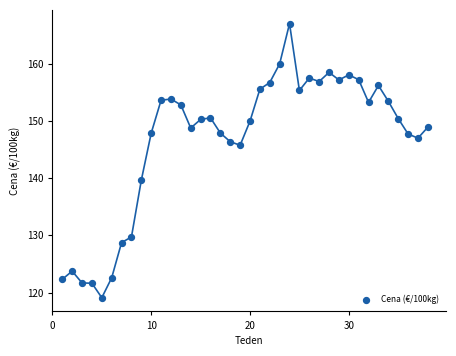

What Y value in the scatter plot is closest to 143?

145.7